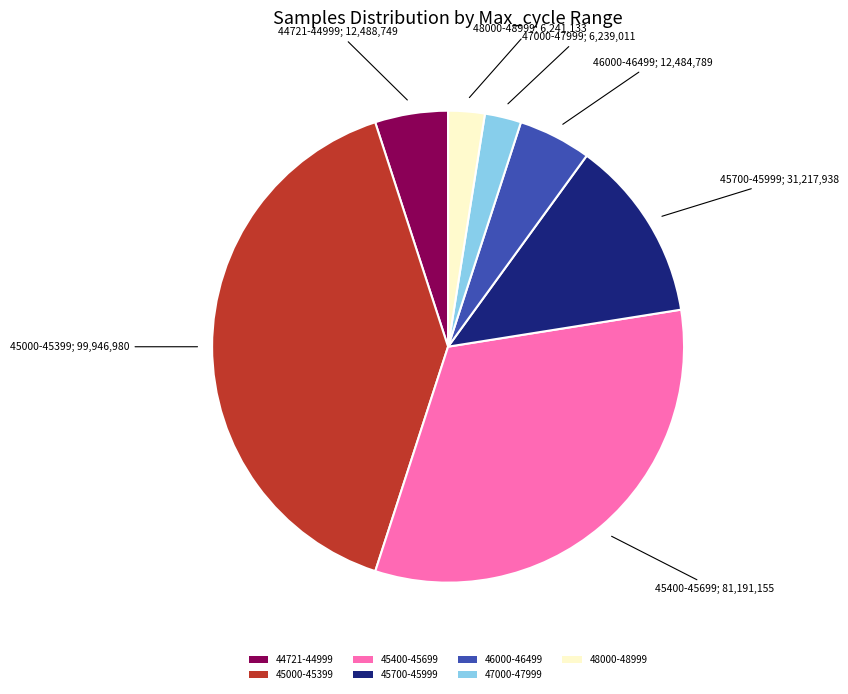

Which slice is the largest?

45000-45399